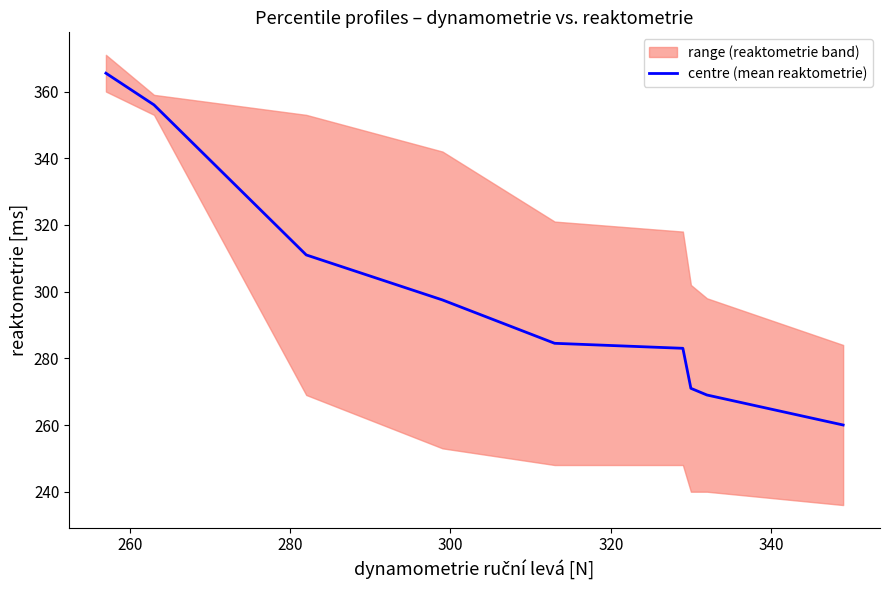

What is the value of the 1st point from the left?

365.5